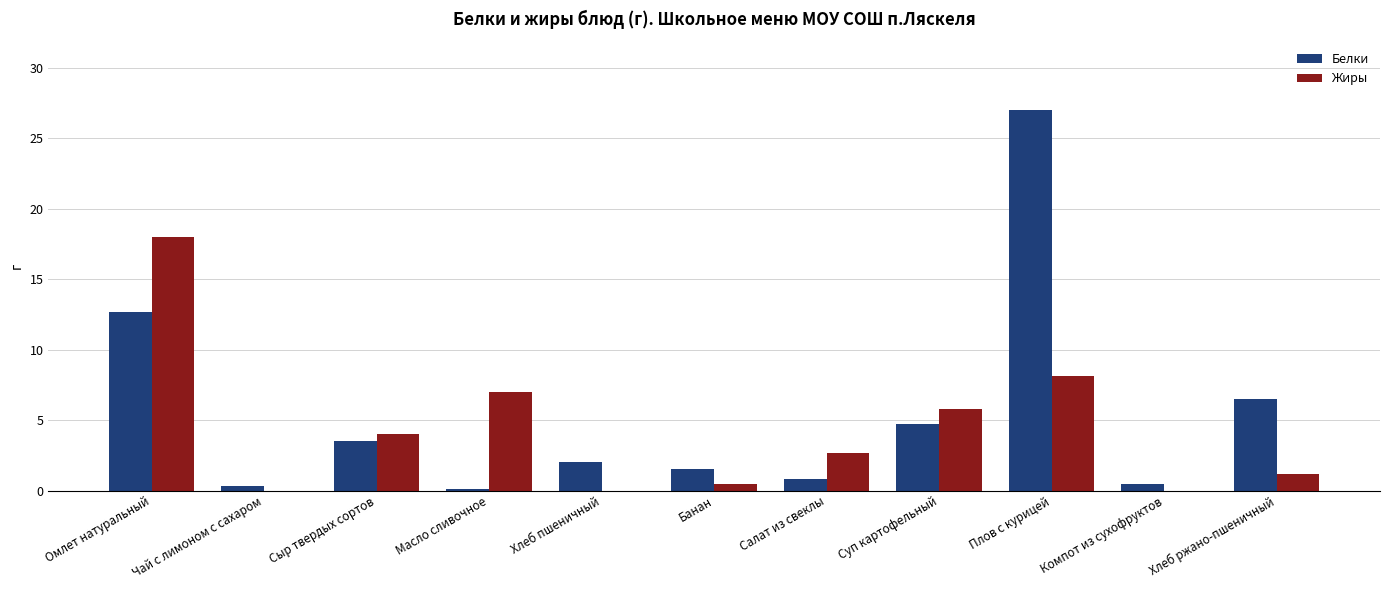

Does the chart contain stacked bars?

No